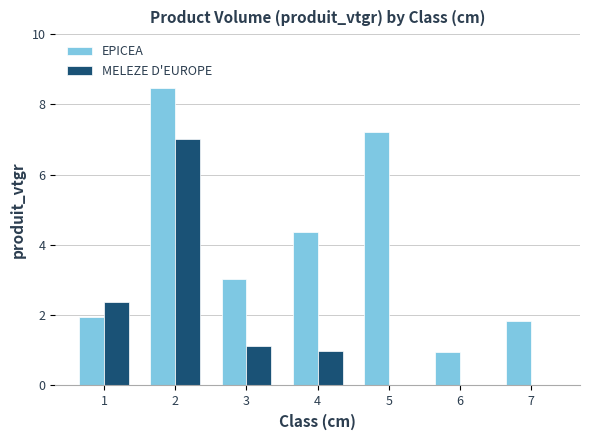

At which category is the sum across all series the highest?

2